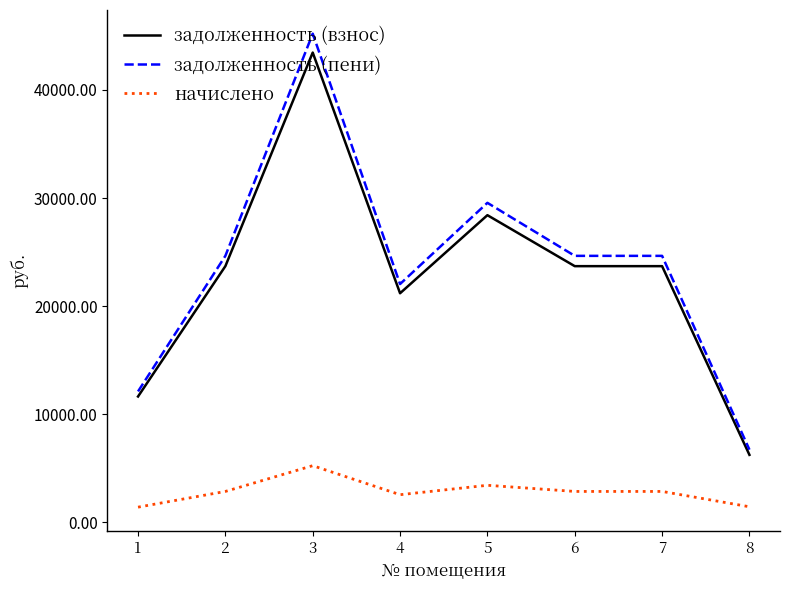

True or false: начислено has a value of 5241.6 at 3.

True